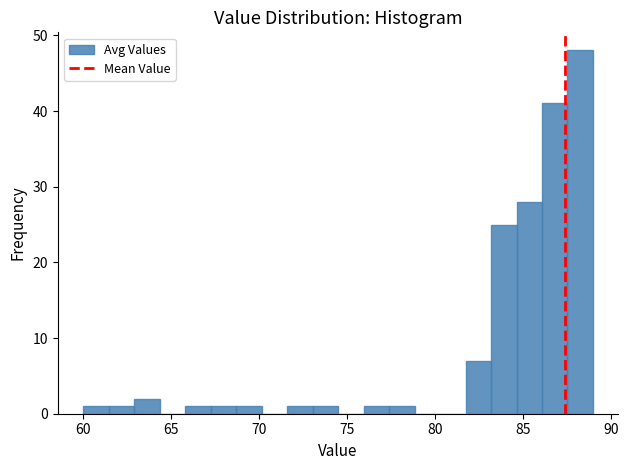

Read against the x-axis, roughly where is the centre of the tallest bar?

88.0